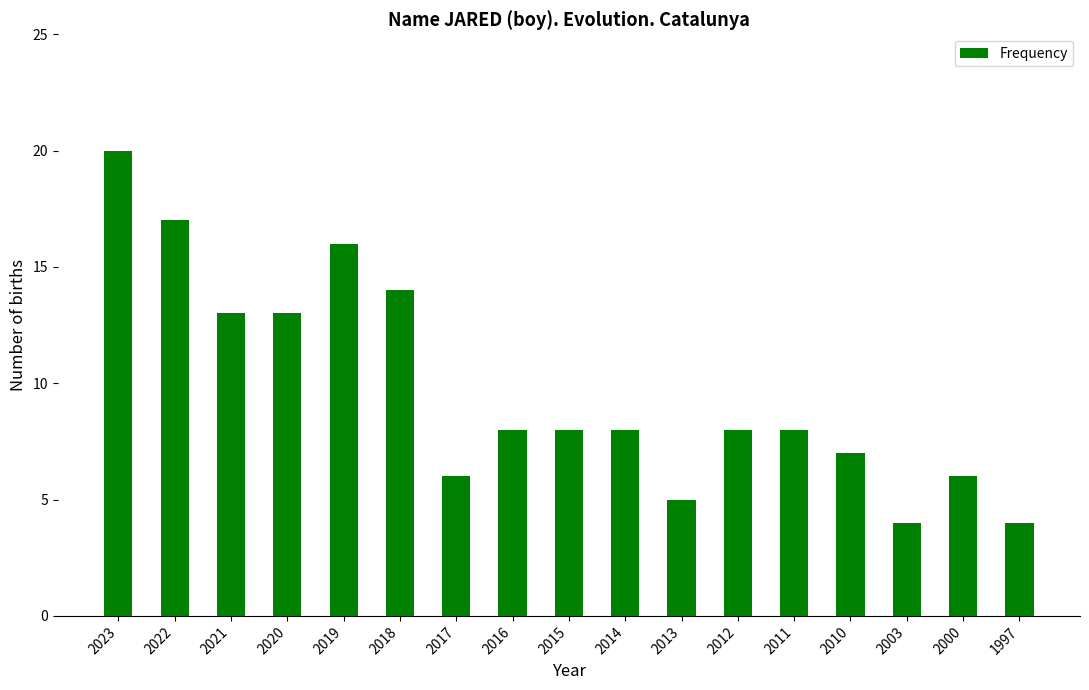

Reading left to right, what are all the values shown in this chart?

20	17	13	13	16	14	6	8	8	8	5	8	8	7	4	6	4